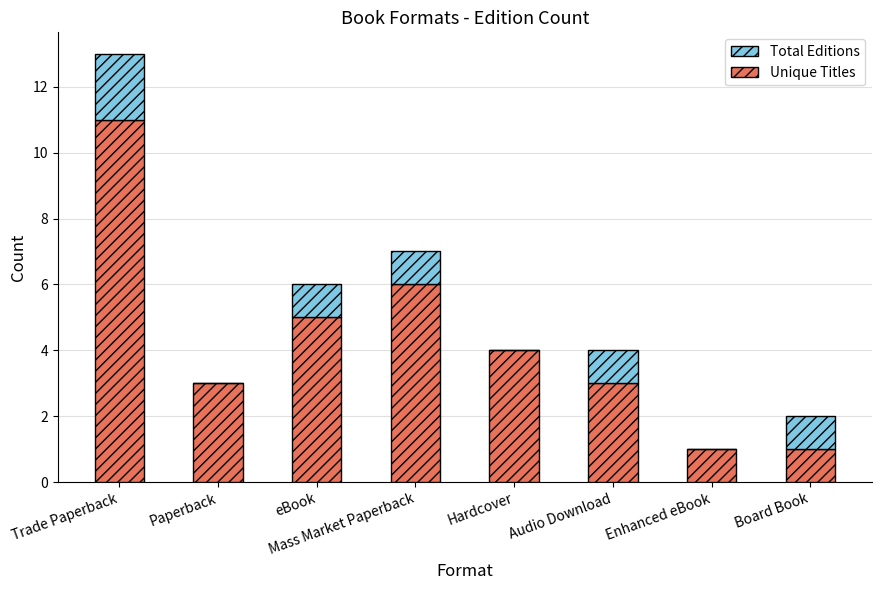

What is the sum of all Unique Titles values?

34